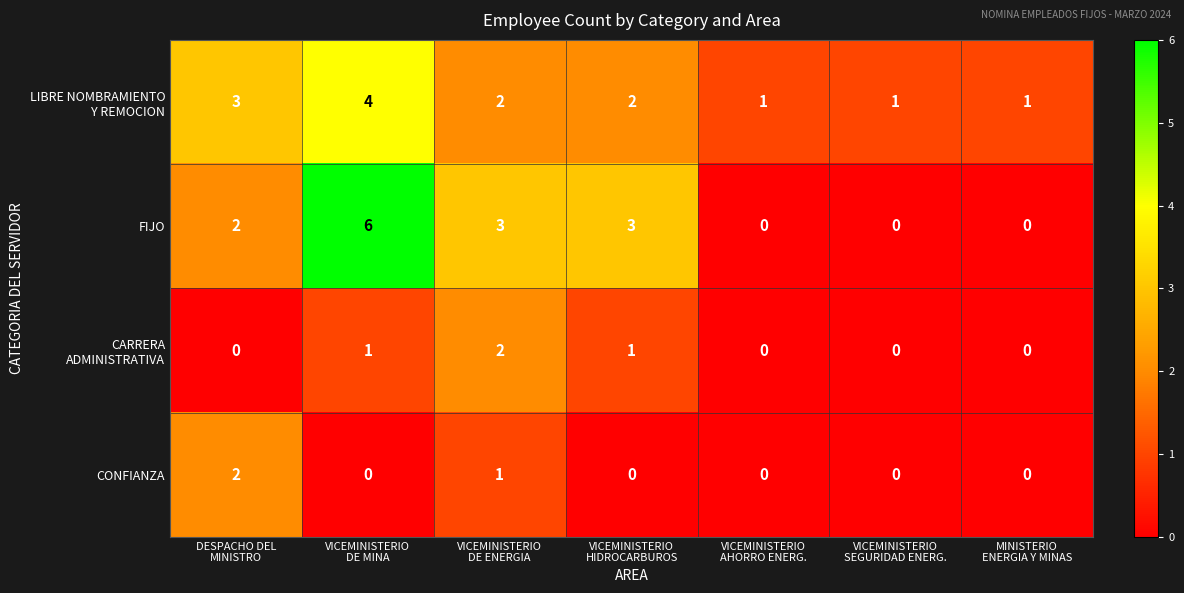

What is the highest value of the FIJO series?

6